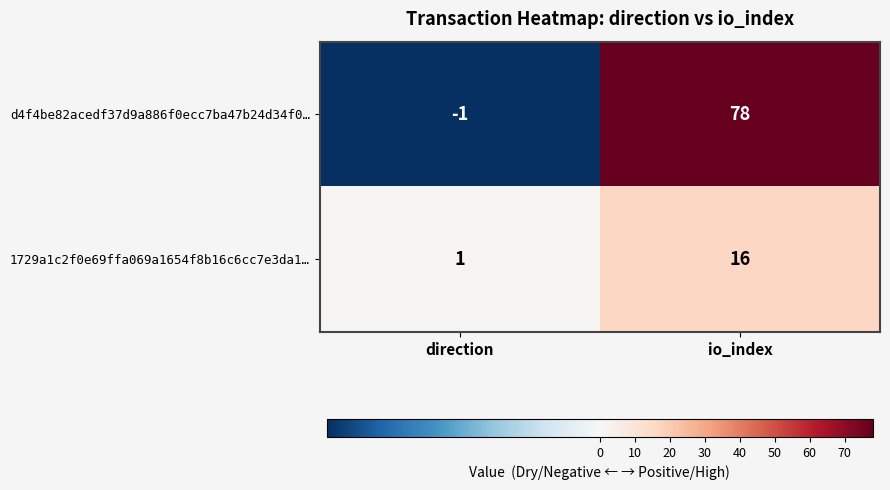

Reading left to right, extract all data points from this chart.

d4f4be82acedf37d9a886f0ecc7ba47b24d34f0…: direction=-1	io_index=78
1729a1c2f0e69ffa069a1654f8b16c6cc7e3da1…: direction=1	io_index=16